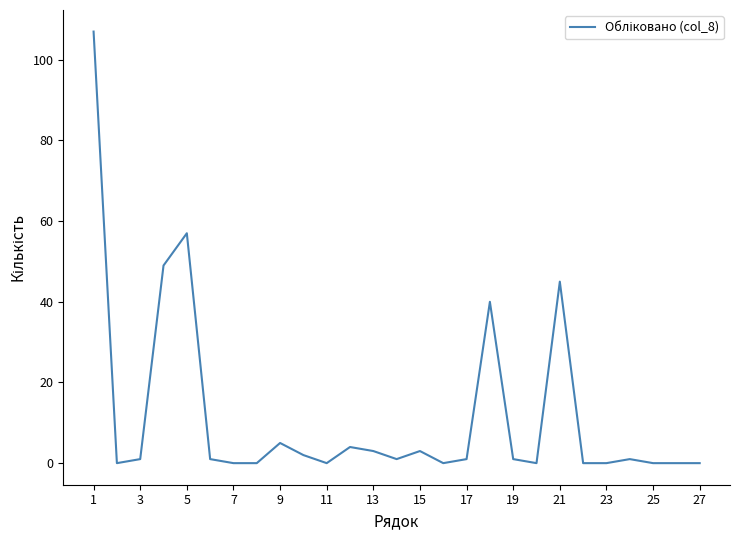

What is the maximum value shown in the chart?

107